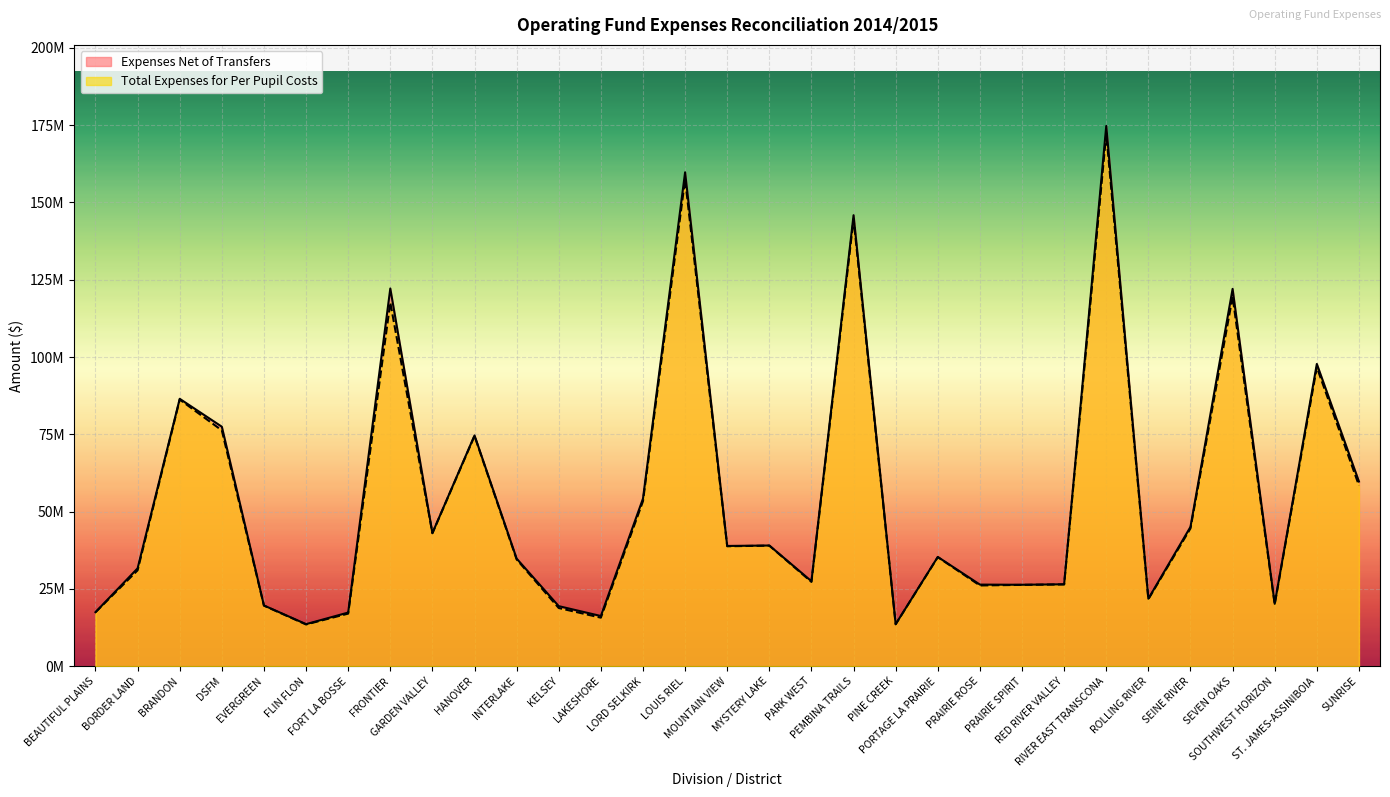

What position from the left is BEAUTIFUL PLAINS?

1